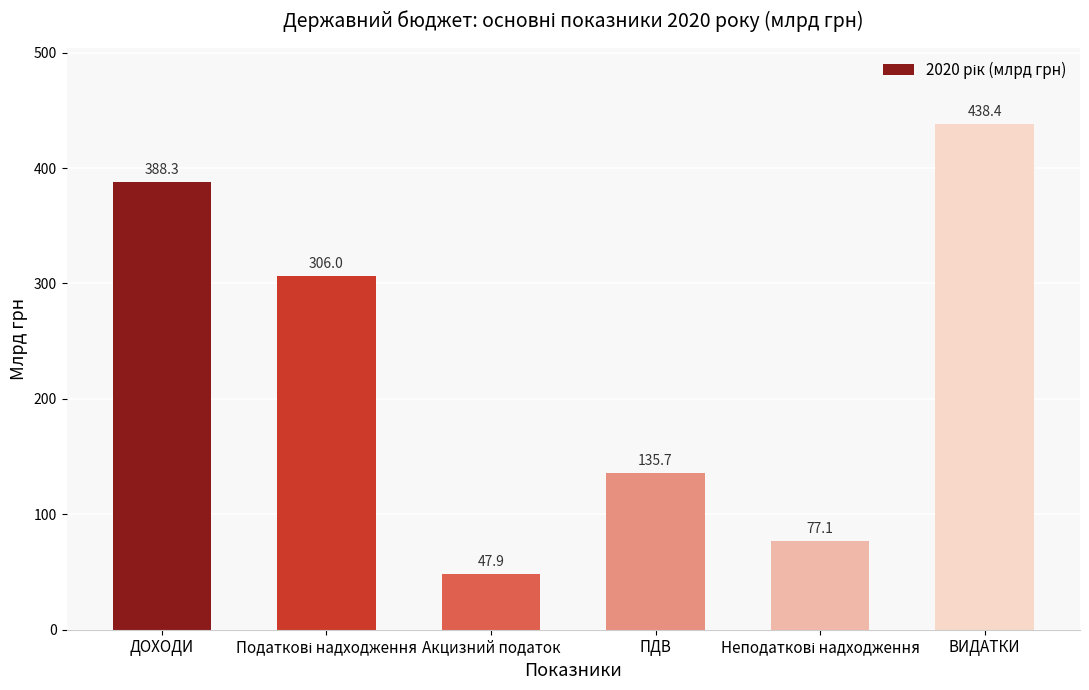

What is the label of the 6th bar from the right?

ДОХОДИ